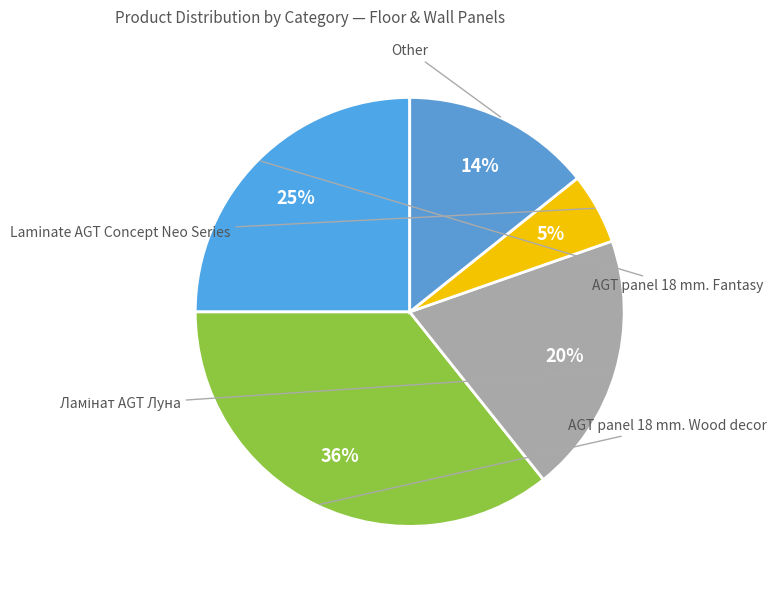

Which category has the smallest portion of the pie?

Laminate AGT Concept Neo Series